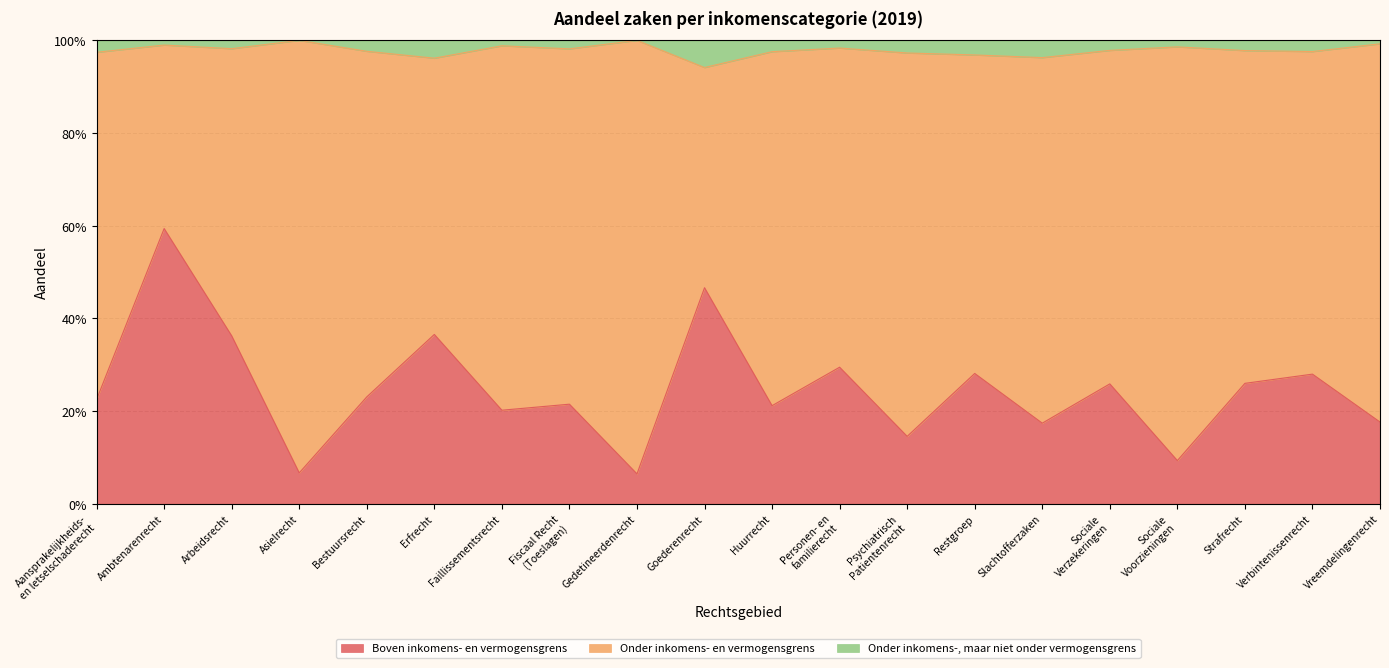

Which has a higher value, Strafrecht or Personen- en
familierecht?

Personen- en
familierecht